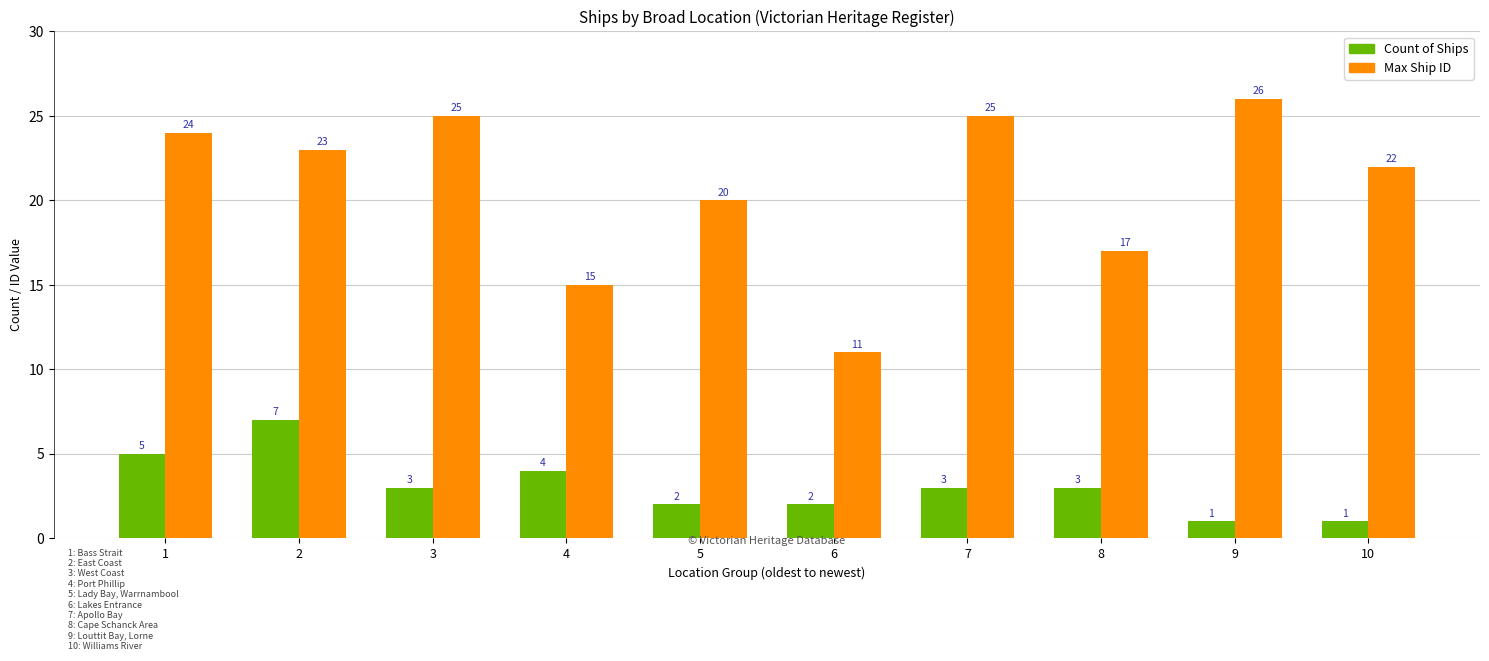

List the series in order of their overall mean, lowest first.

Count of Ships, Max Ship ID